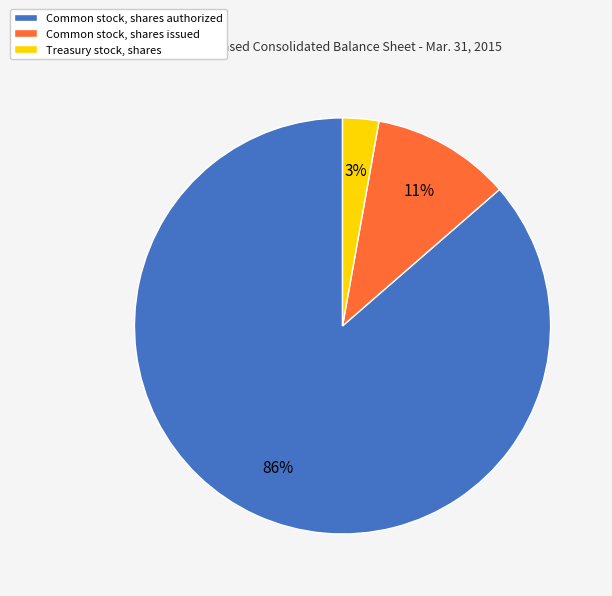

What percentage is the Common stock, shares issued slice, to the nearest percent?

11%